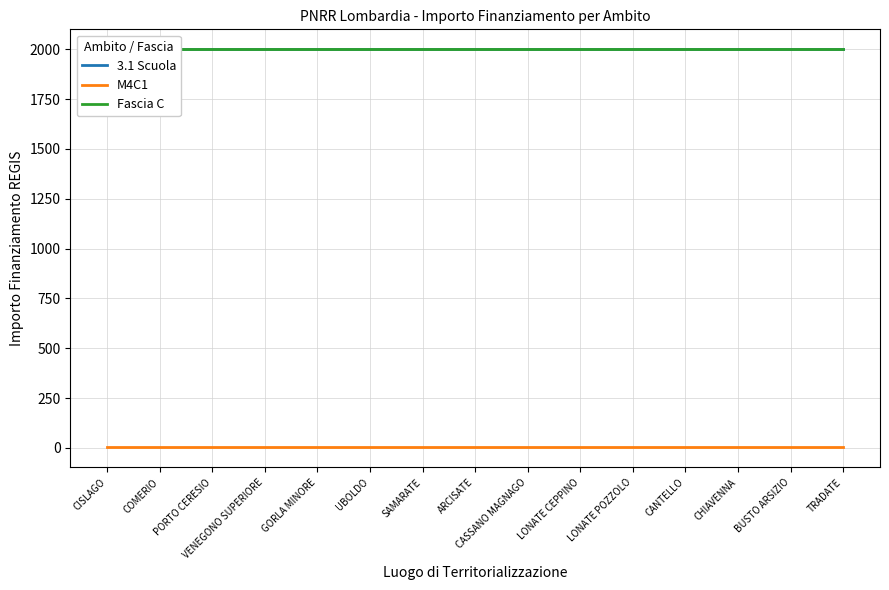

Count the number of categories in the chart.

15